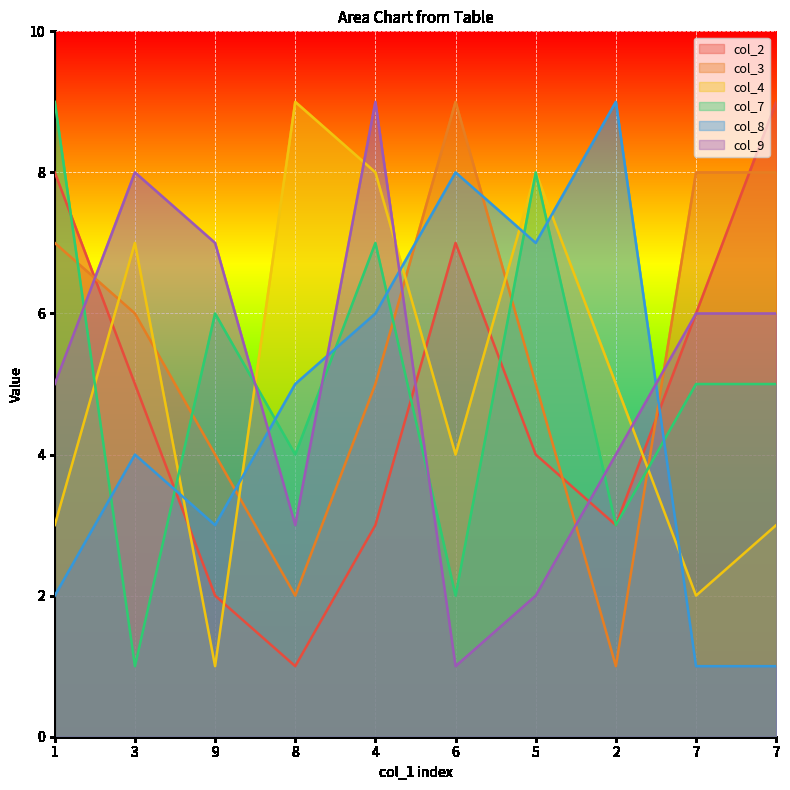

At which category does the chart reach its minimum across all series?

8